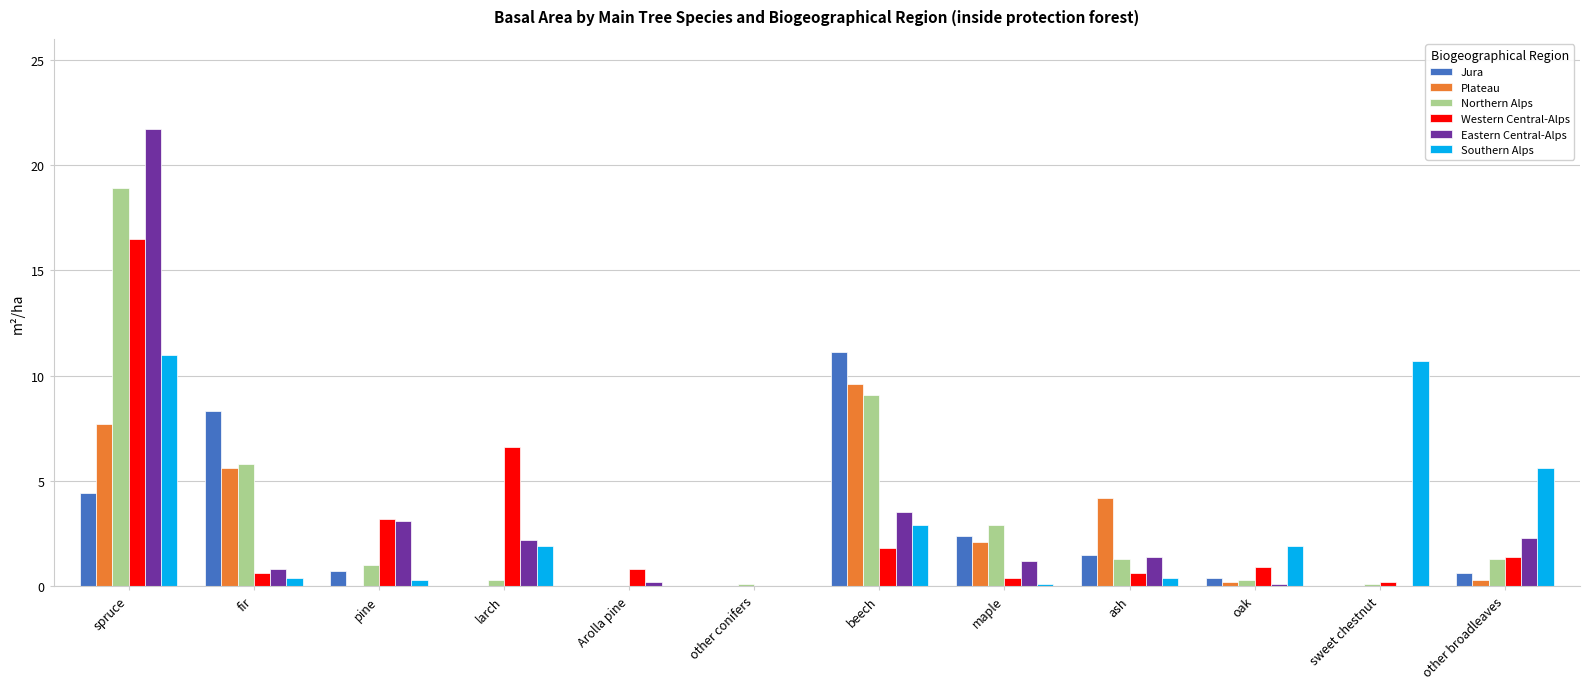

How many groups of bars are there?

12